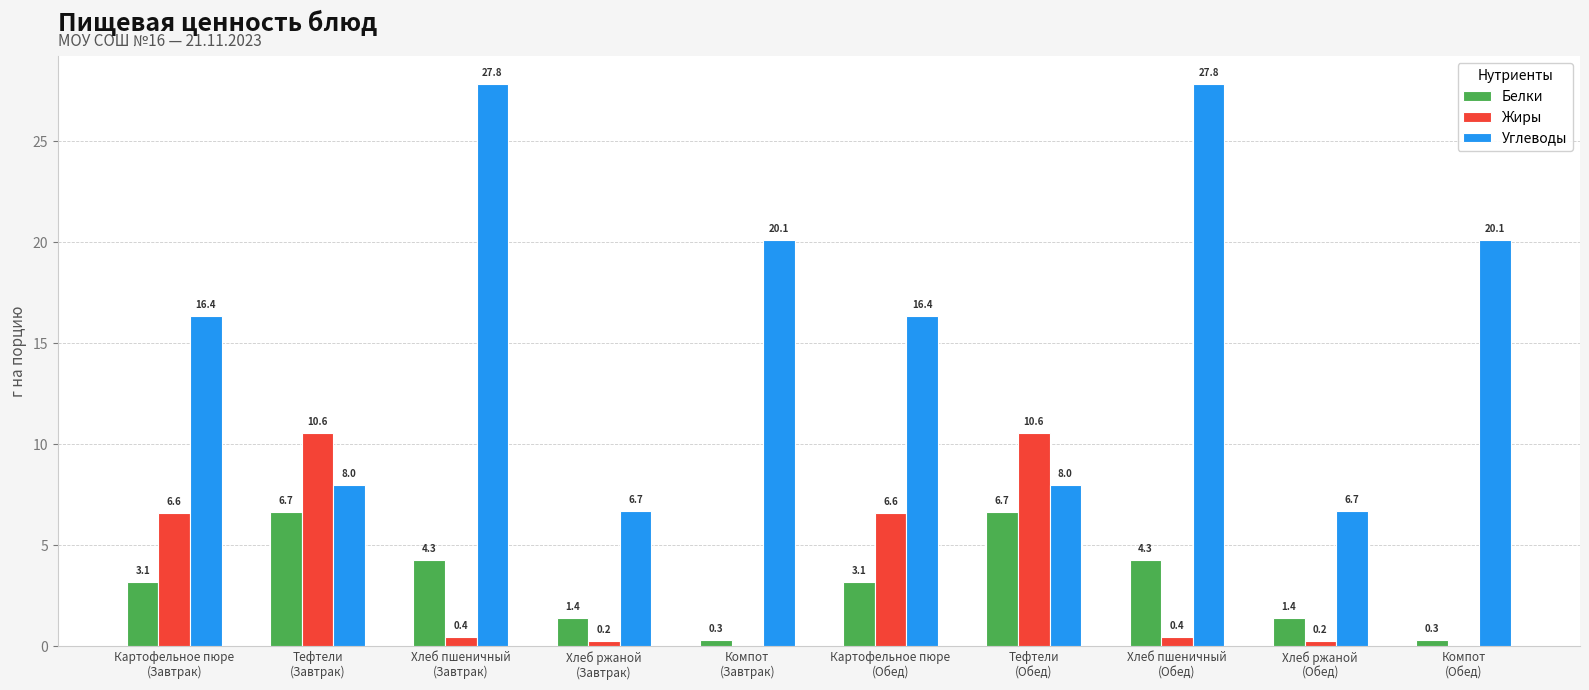

What are all the series names shown in the legend?

Белки, Жиры, Углеводы